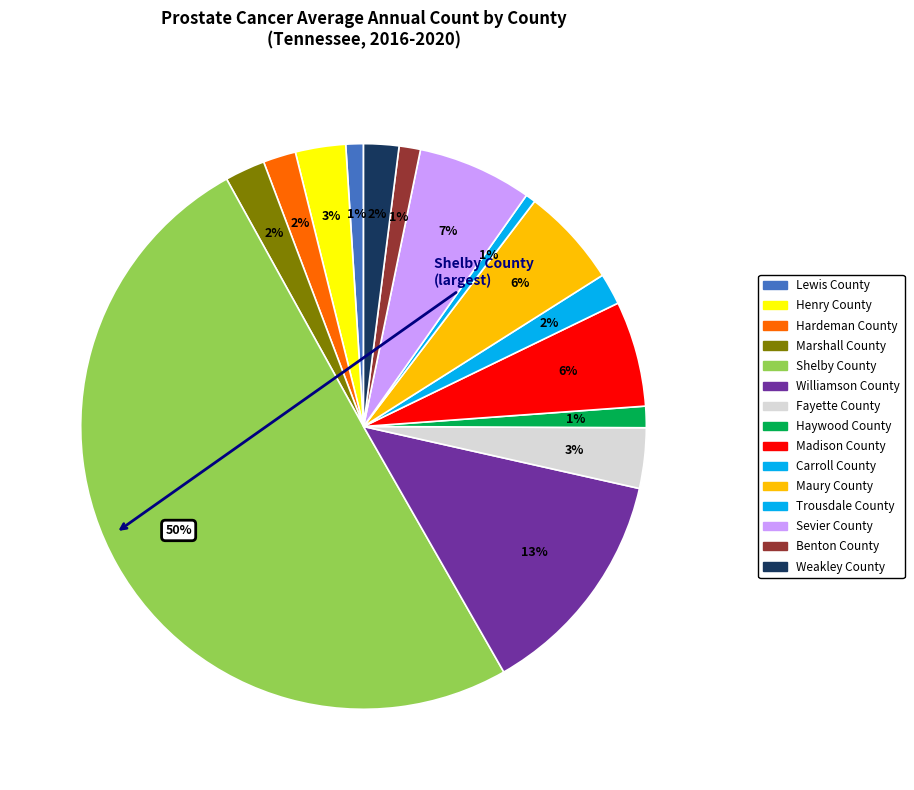

How many segments does this pie chart have?

15